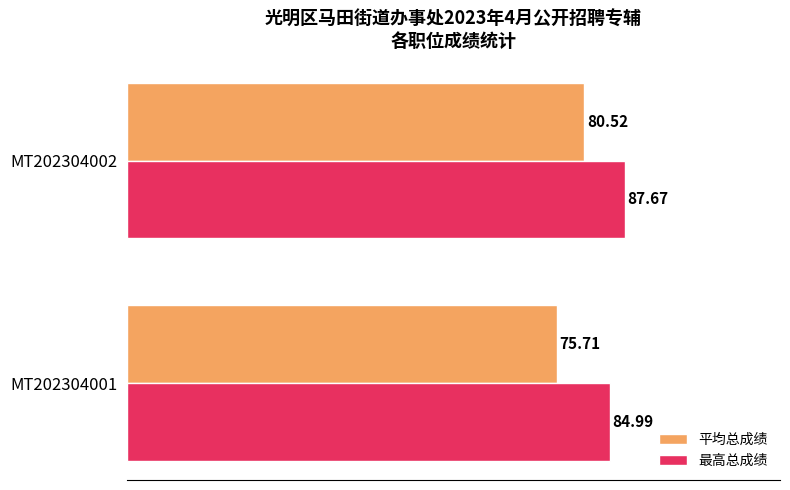

What is the average value of the 平均总成绩 series?

78.1